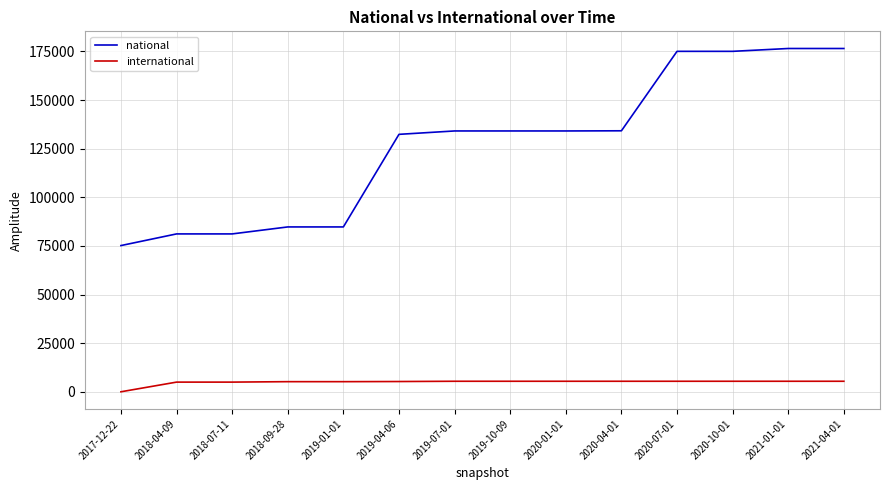

Does the chart display data point markers on the line(s)?

No